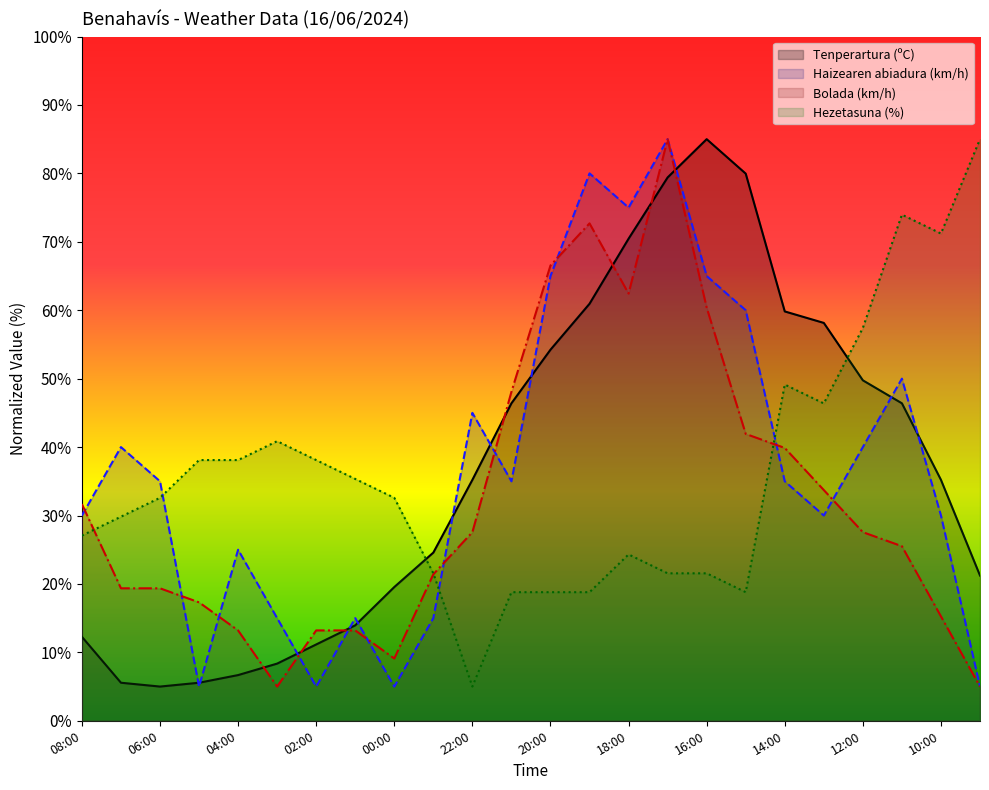

At which category does the chart reach its minimum across all series?

06:00